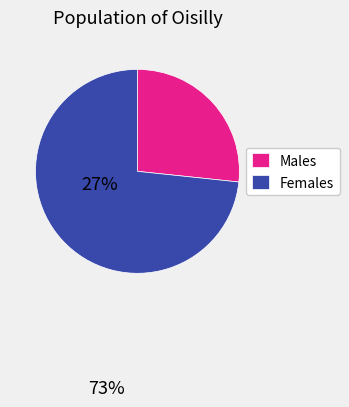

Is it true that Males is 36% of the pie?

False